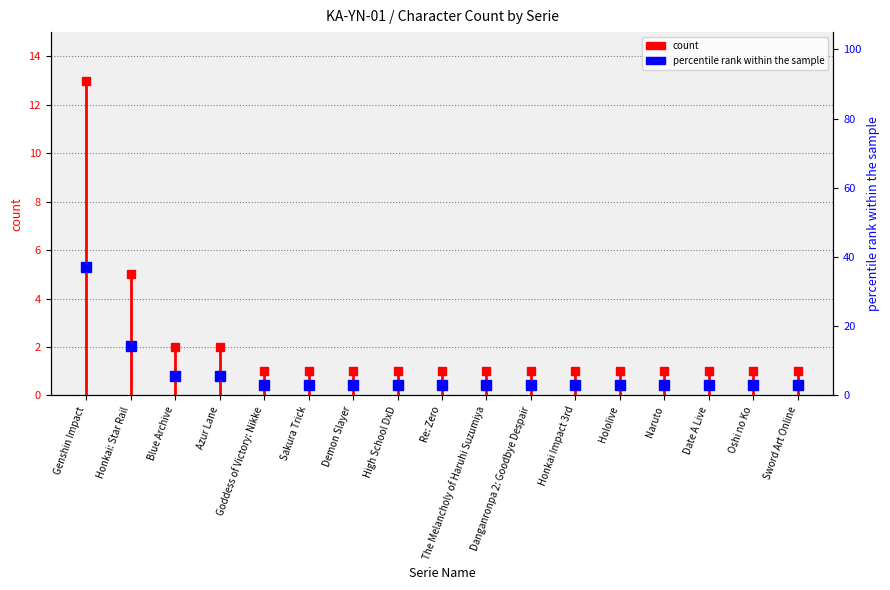

What is the minimum value shown in the chart?

2.9